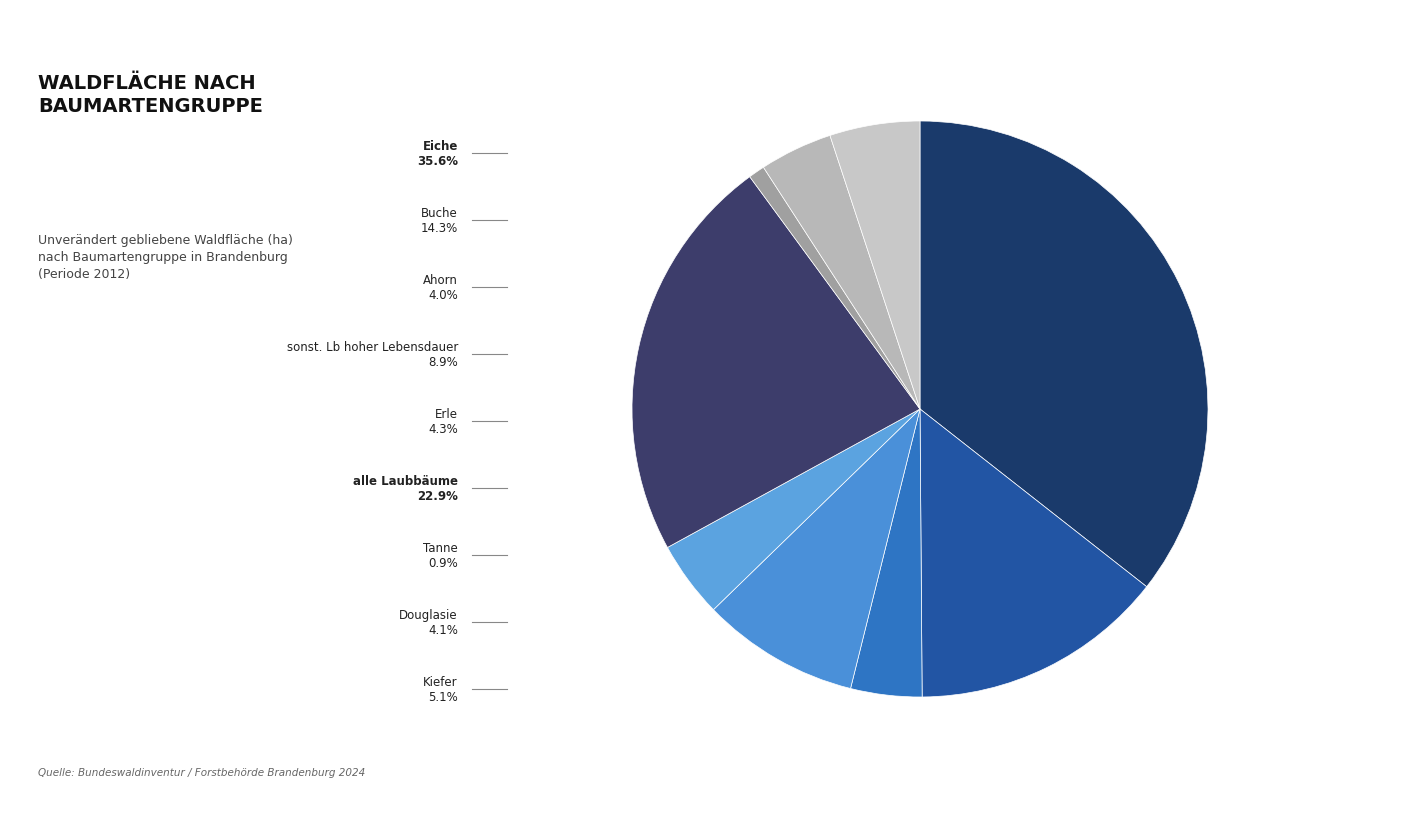

How many segments does this pie chart have?

9